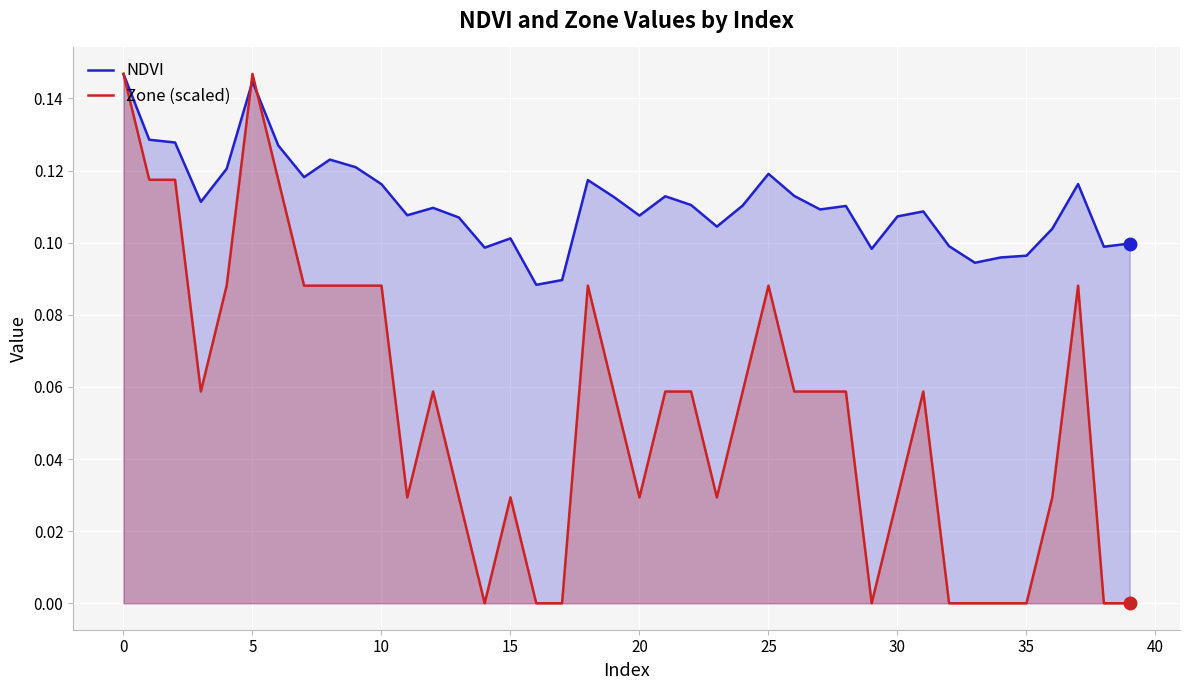

Rank the series by their average value, from highest to lowest.

NDVI, Zone (scaled)